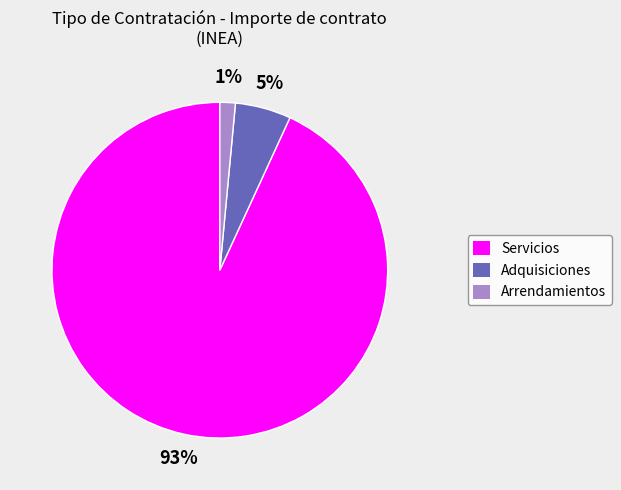

To the nearest percent, what is the average slice percentage?

33%